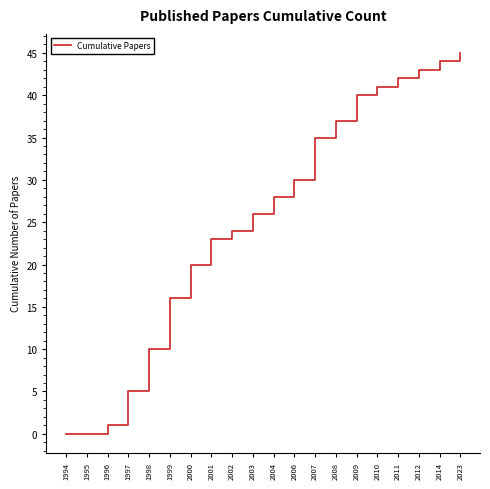

What is the greatest value displayed?

45